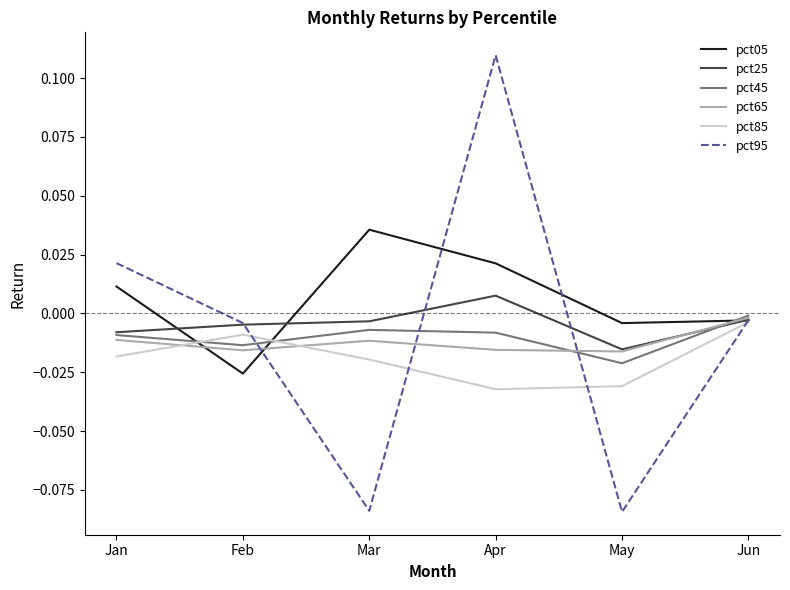

Which series has the largest range (max minus min)?

pct95